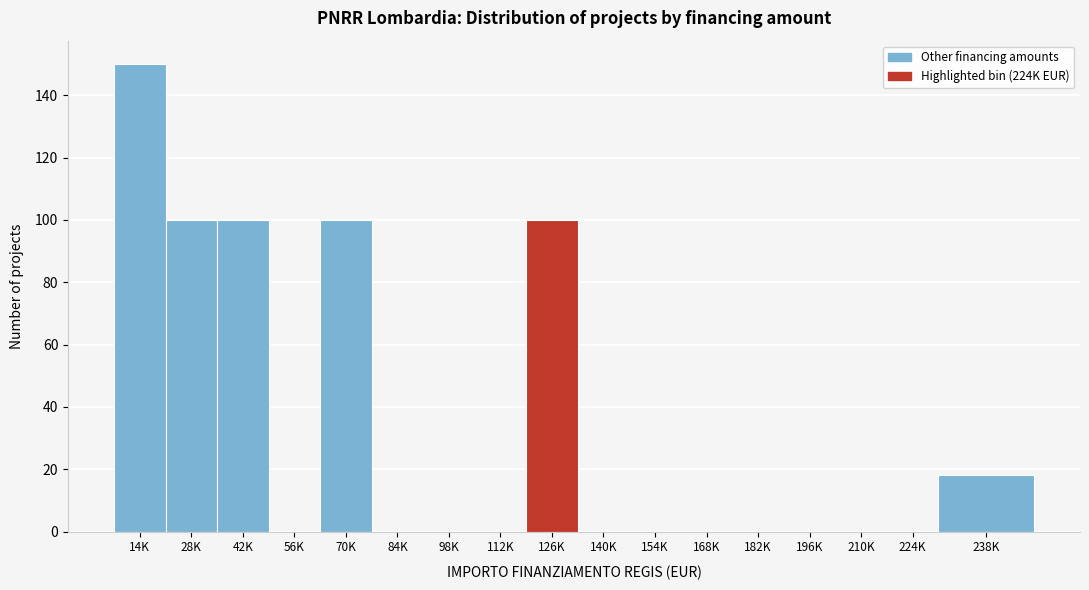

Reading left to right, extract all data points from this chart.

14K=150	28K=100	42K=100	56K=0	70K=100	84K=0	98K=0	112K=0	126K=100	140K=0	154K=0	168K=0	182K=0	196K=0	210K=0	224K=0	238K=18